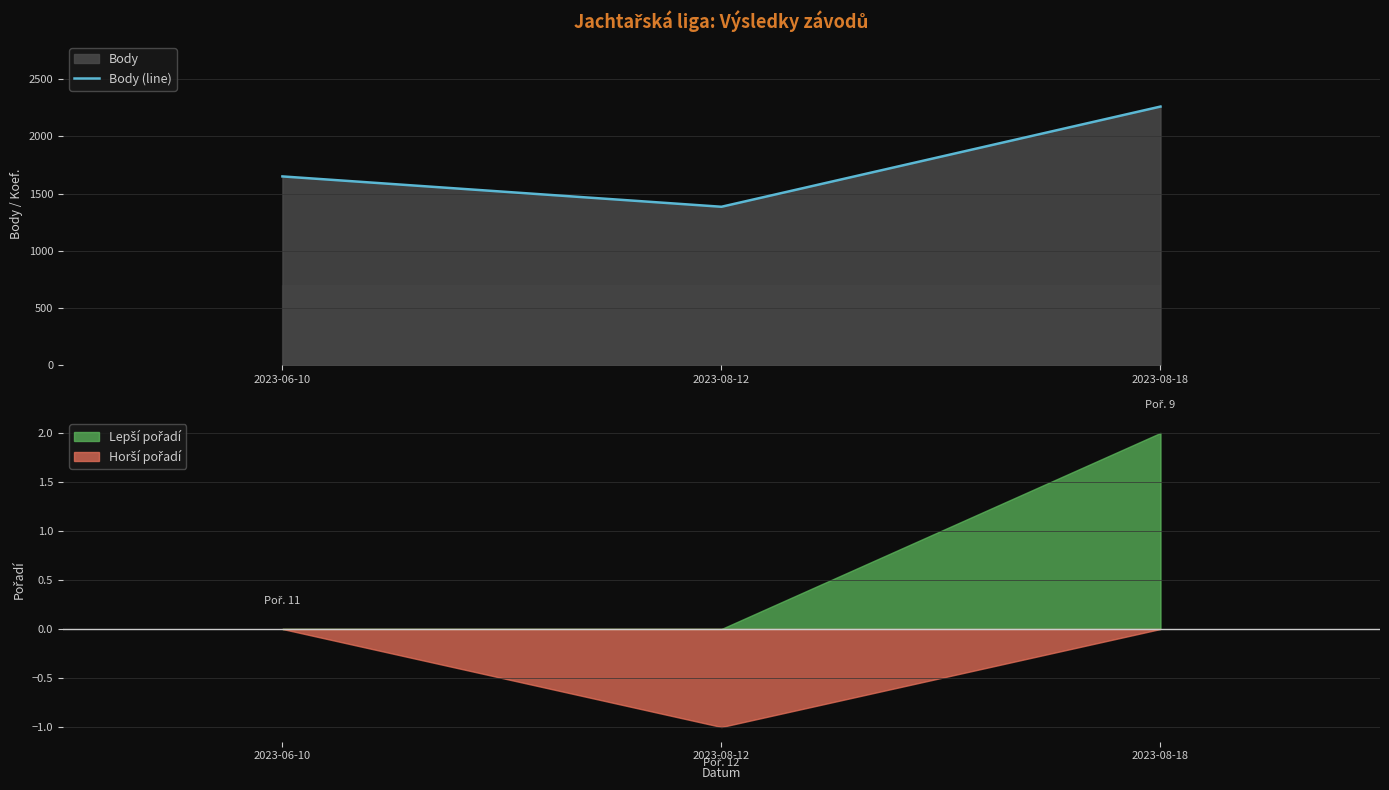

What is the sum of the values at 2023-08-12 and 2023-08-18?

3645